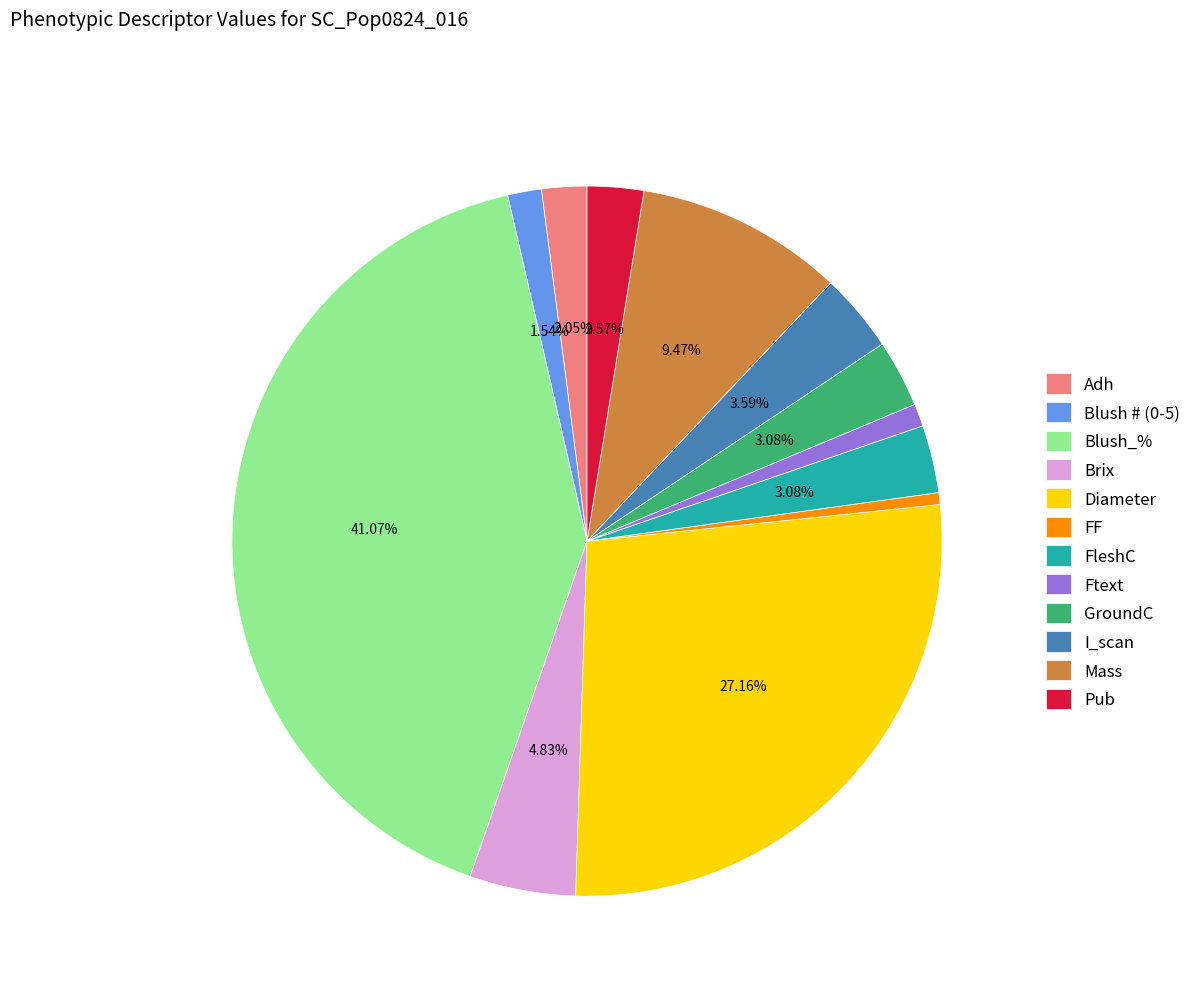

Do Adh and Mass together represent more than half of the pie?

No